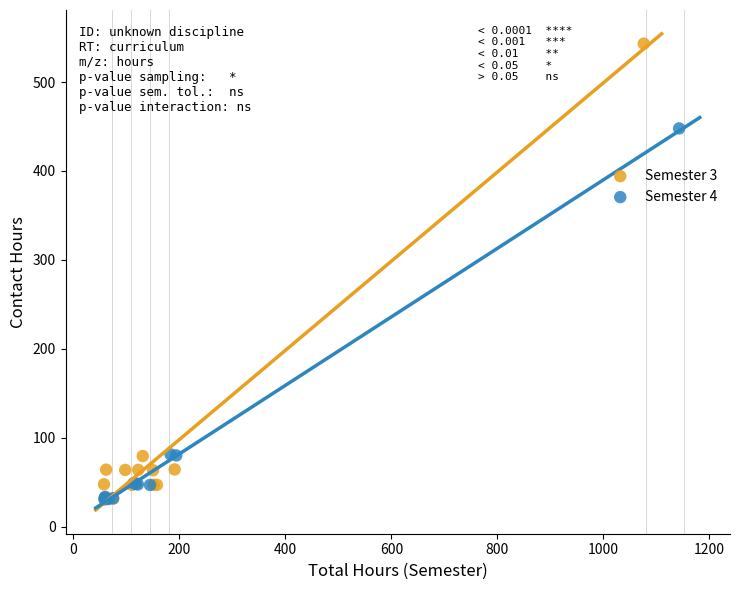

Which series reaches the maximum Y coordinate?

Semester 3